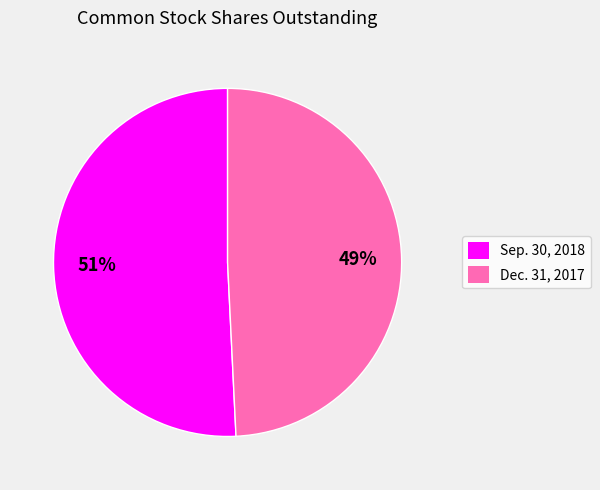

To the nearest percent, what is the average slice percentage?

50%